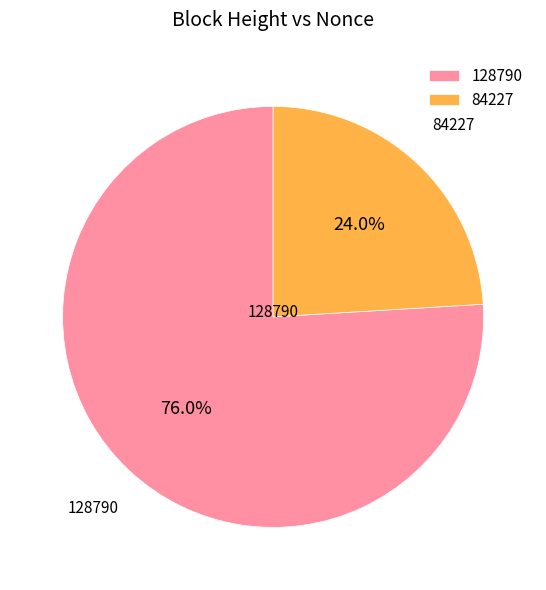

What percentage do 128790 and 84227 together represent?

100.0%